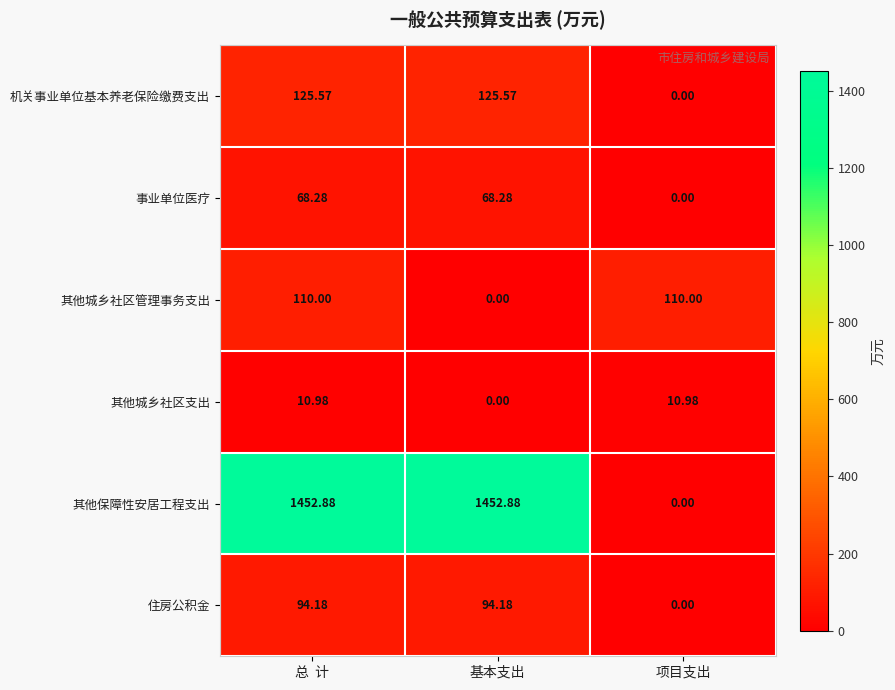

Where does the 事业单位医疗 series first go above 68?

总  计